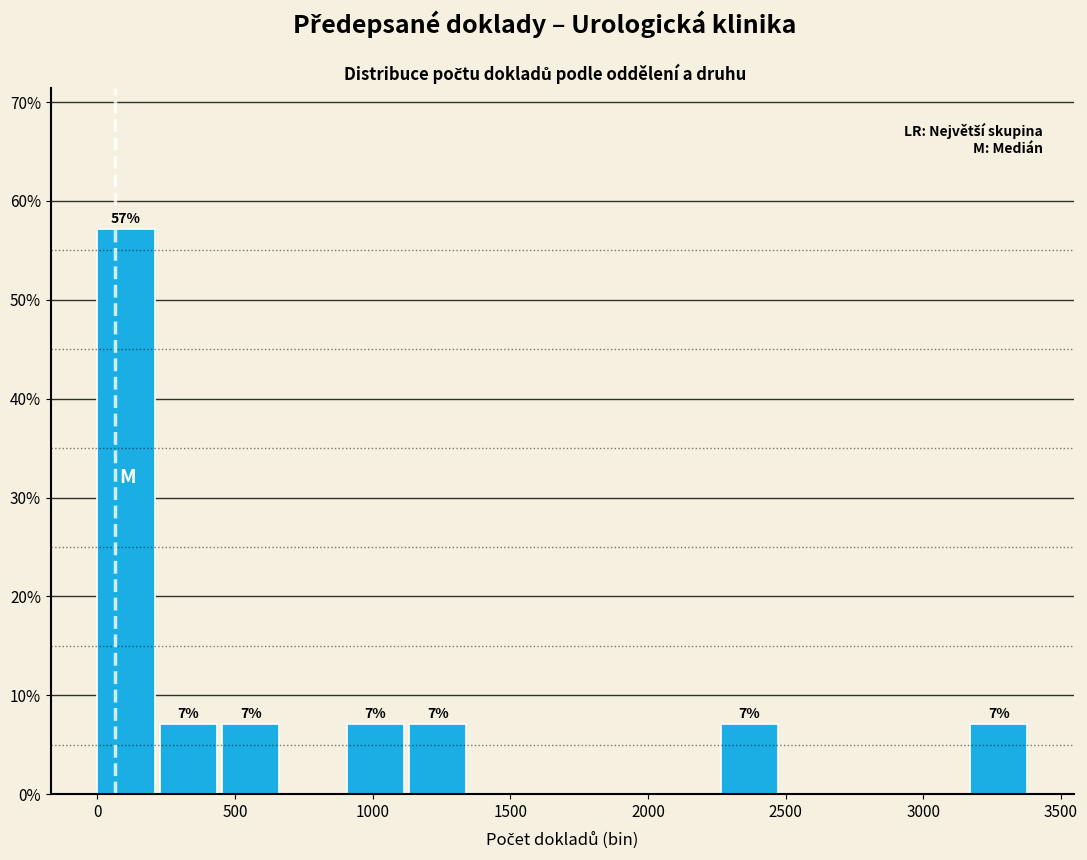

Over which range of the x-axis is the bar tallest?

0 to 250